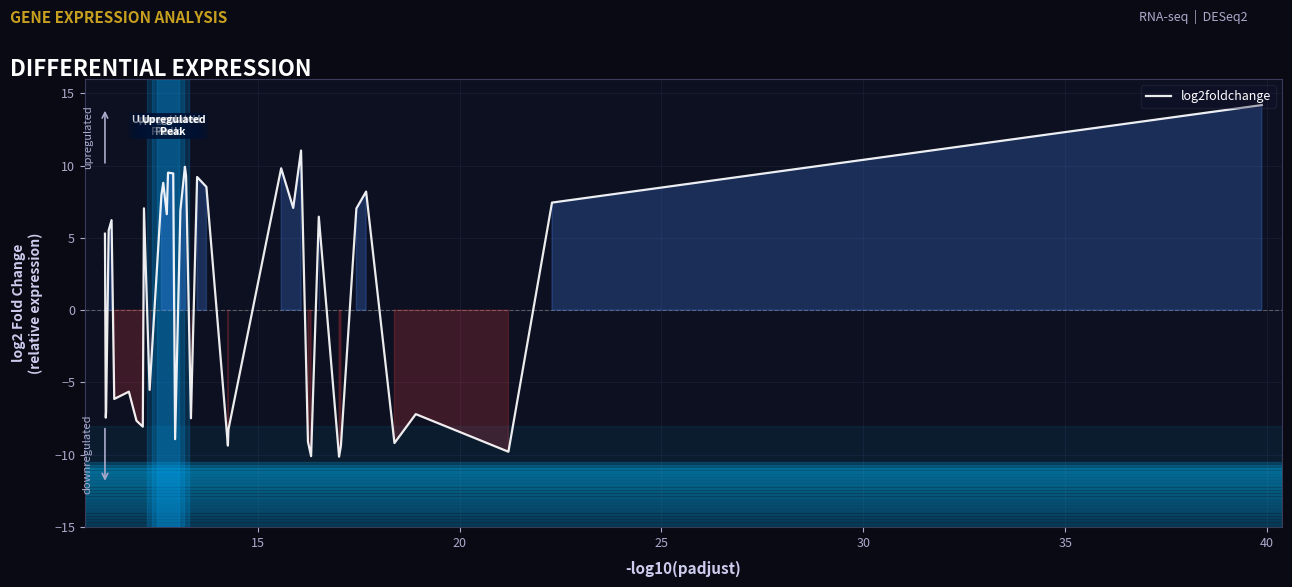

The value at 13 is 7.1. True or false?

True